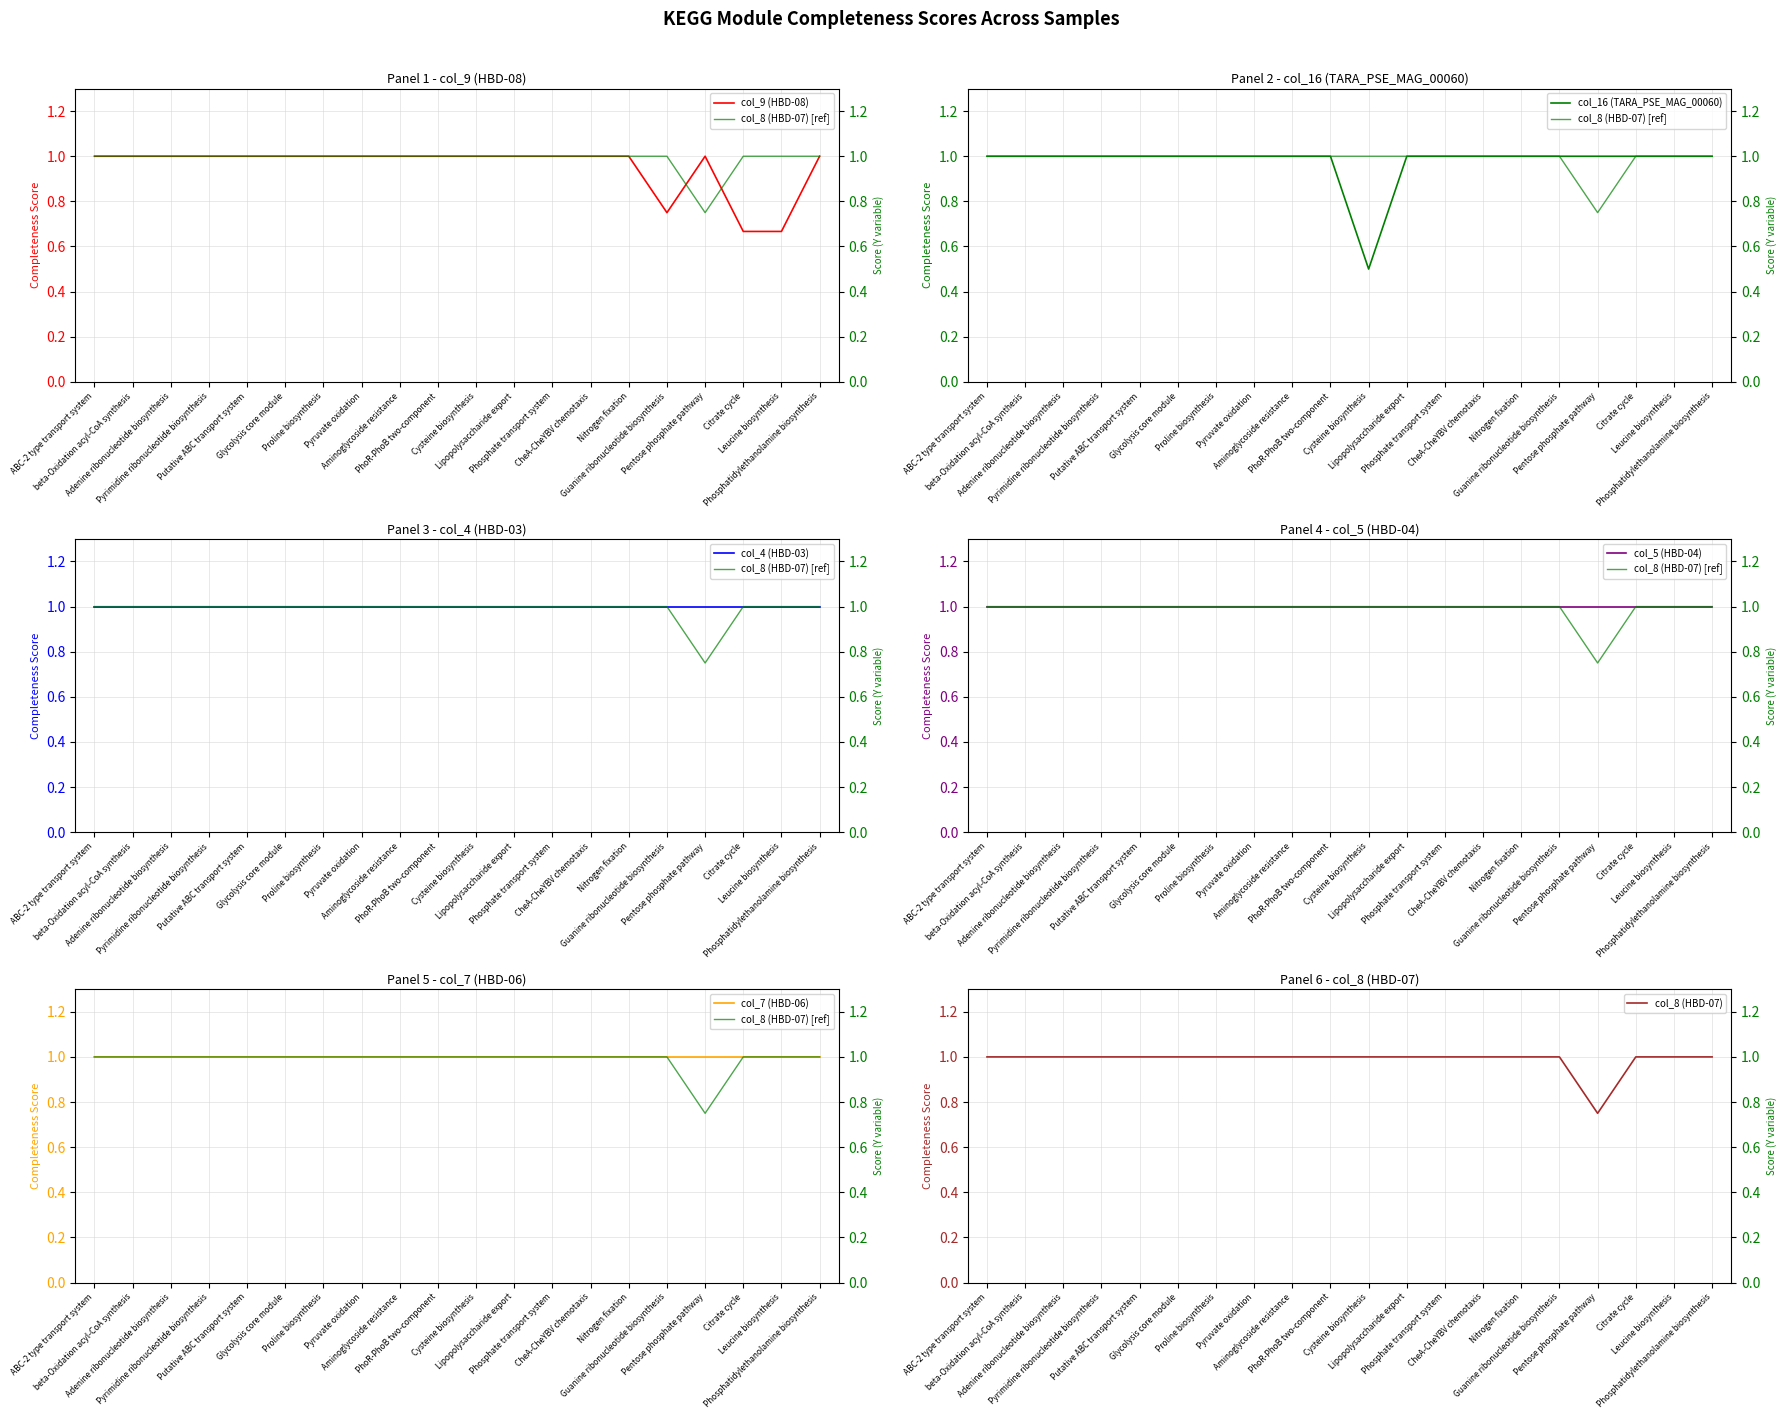

True or false: col_8 (HBD-07) and col_16 (TARA_PSE_MAG_00060) intersect in this chart.

False